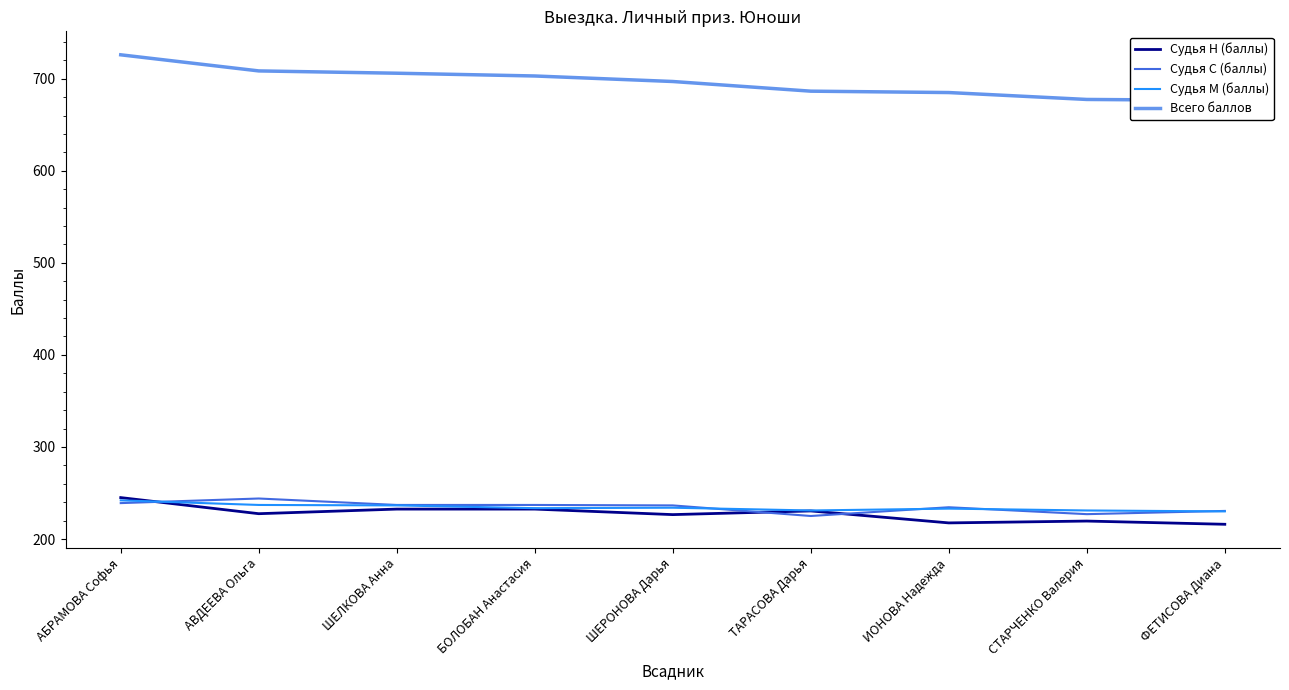

At which category does the chart reach its minimum across all series?

ФЕТИСОВА Диана